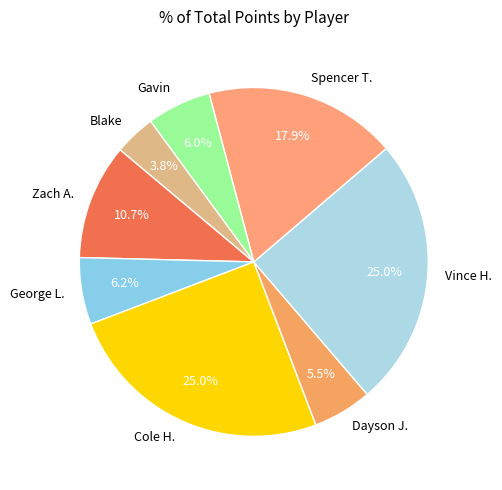

What percentage is the Spencer T. slice, to the nearest percent?

18%